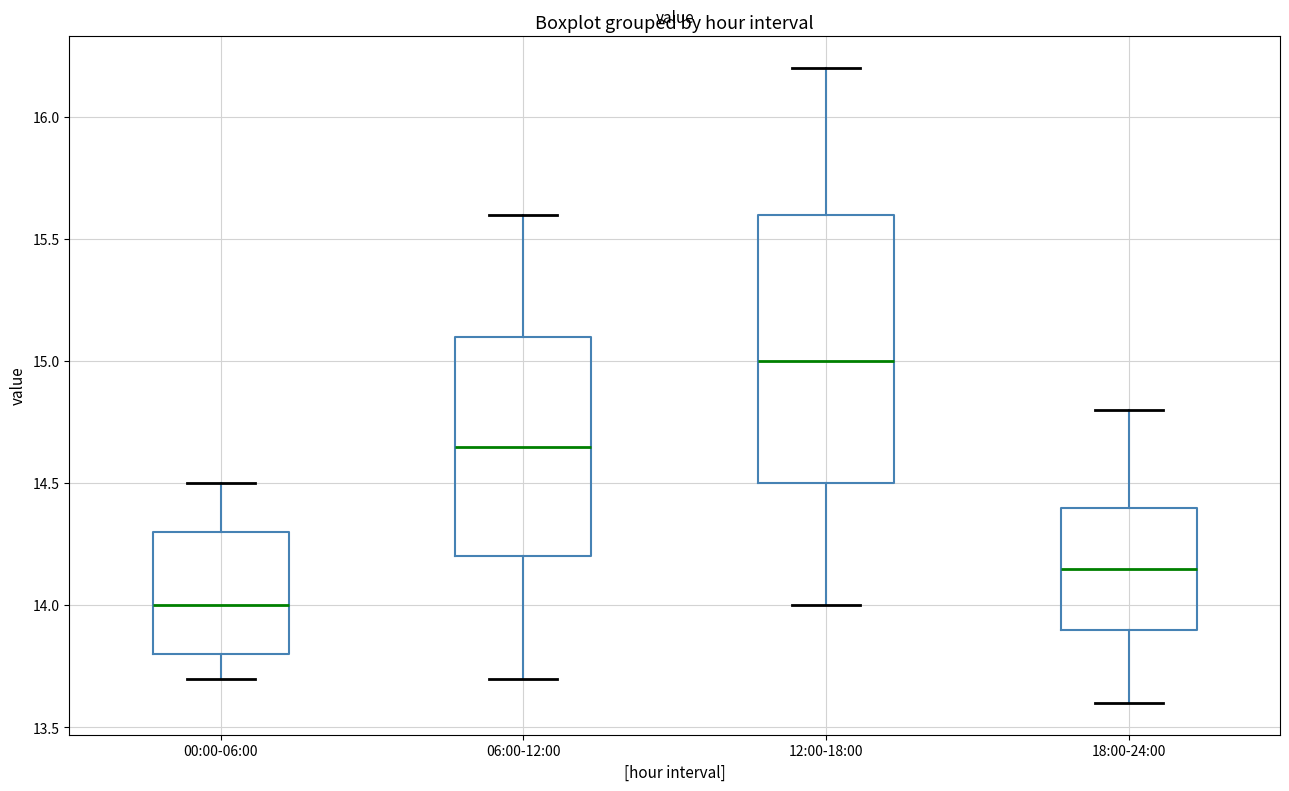

Where is the upper edge of the box for 06:00-12:00 on the y-axis? The values are not printed on the chart, so give them approximately, as read against the axis.

15.10